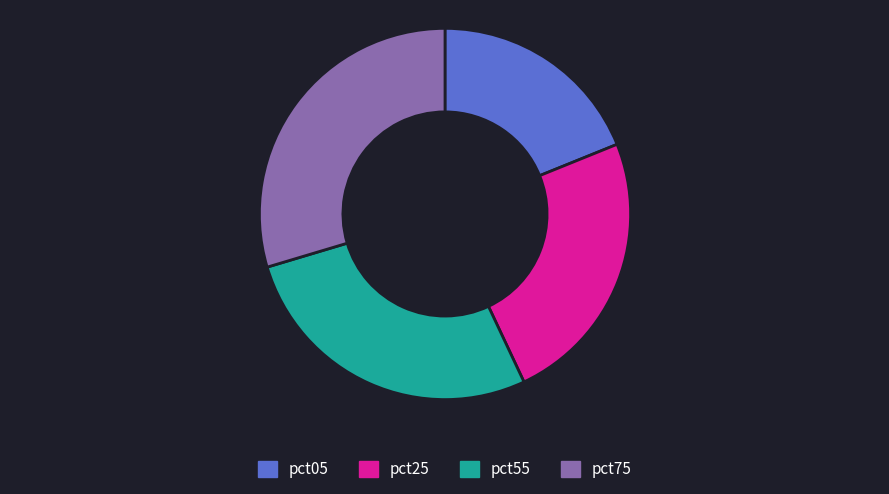

Combined, do pct25 and pct75 account for over 50%?

Yes